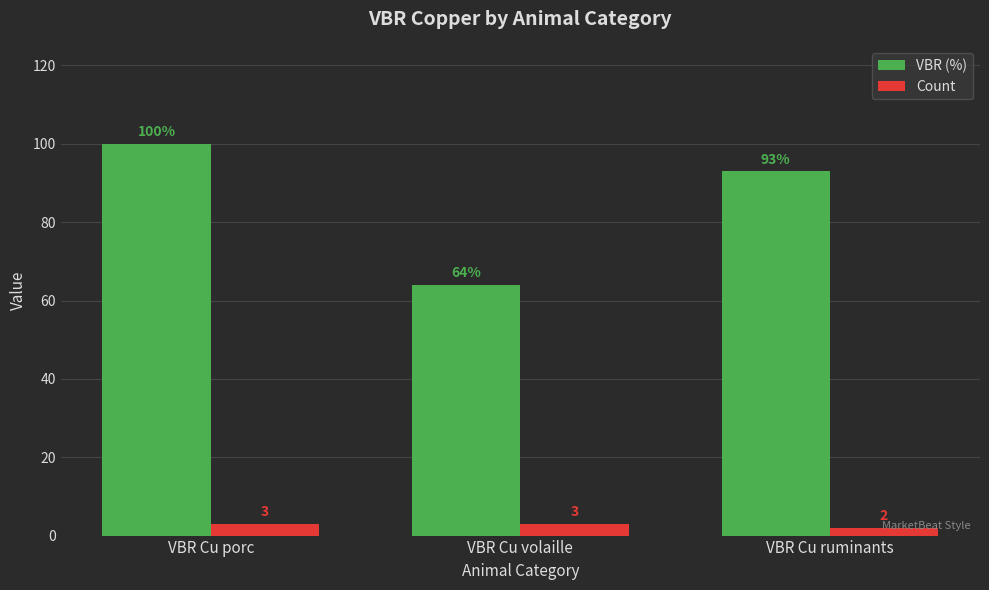

List the series in order of their peak value, lowest first.

Count, VBR (%)